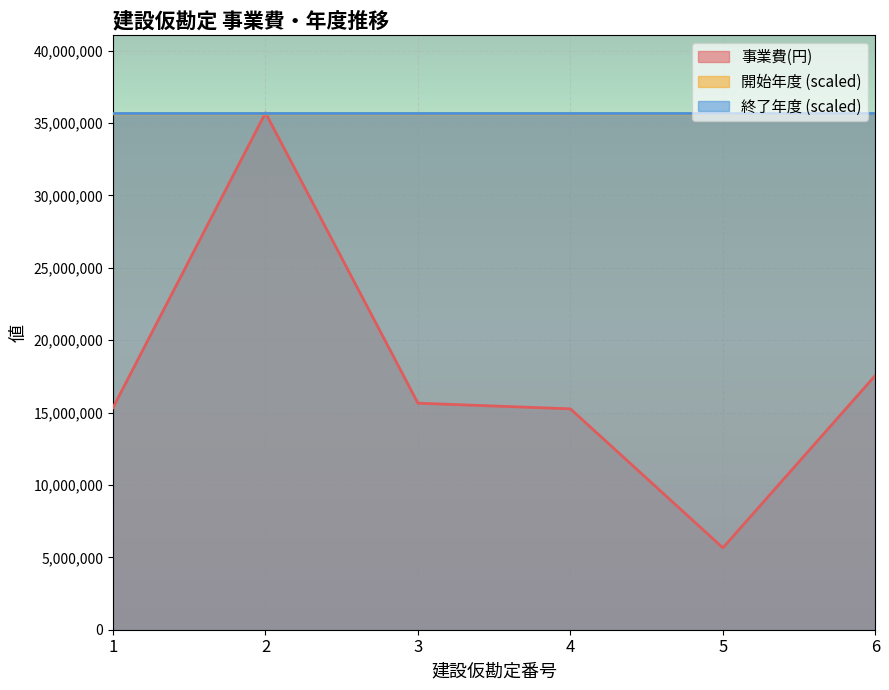

The 開始年度 series shows 35637291.1 at 5. True or false?

True